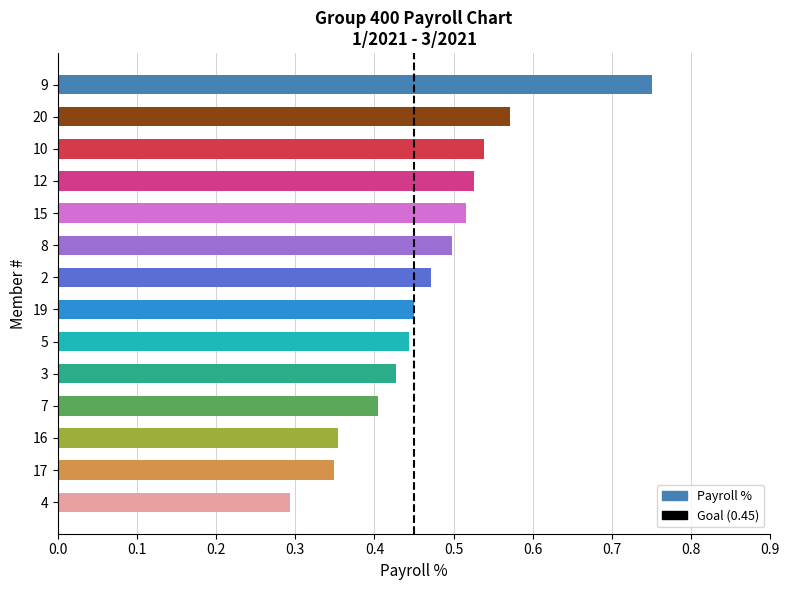

What is the sum of the values at 3 and 8?

0.9